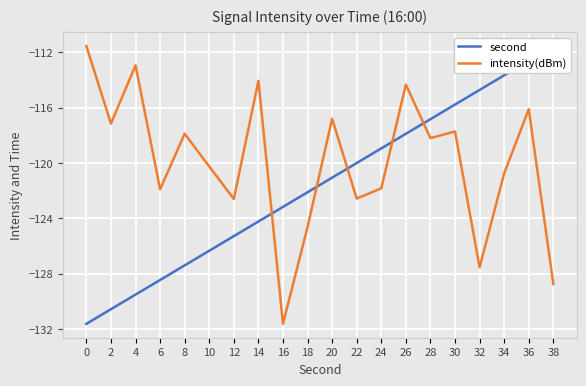

At how many categories does at least one series exceed -116?

9